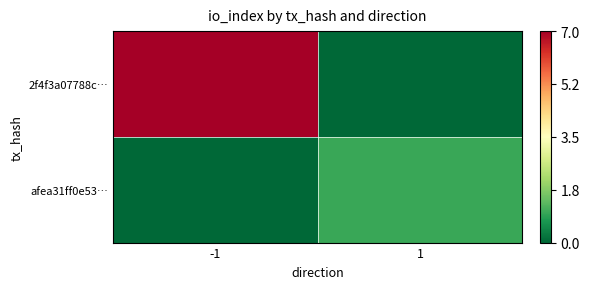

What is the greatest value displayed?

7